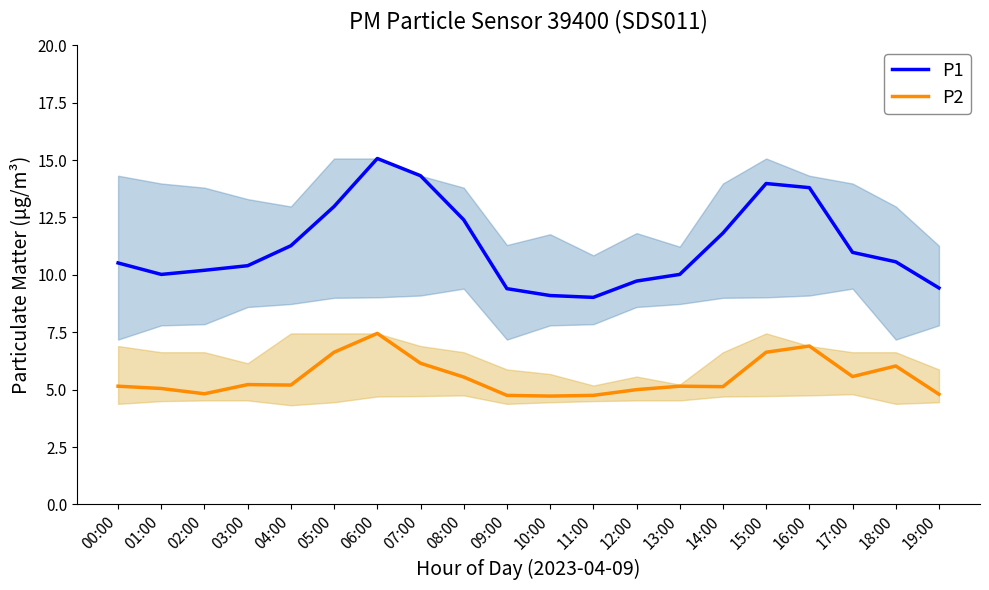

Reading left to right, transcribe all the data shown in this chart.

P1: 10.5	10.0	10.2	10.4	11.3	13.0	15.1	14.3	12.4	9.4	9.1	9.0	9.7	10.0	11.8	14.0	13.8	11.0	10.6	9.4
P2: 5.2	5.0	4.8	5.2	5.2	6.6	7.5	6.2	5.5	4.8	4.7	4.8	5.0	5.2	5.1	6.6	6.9	5.6	6.0	4.8